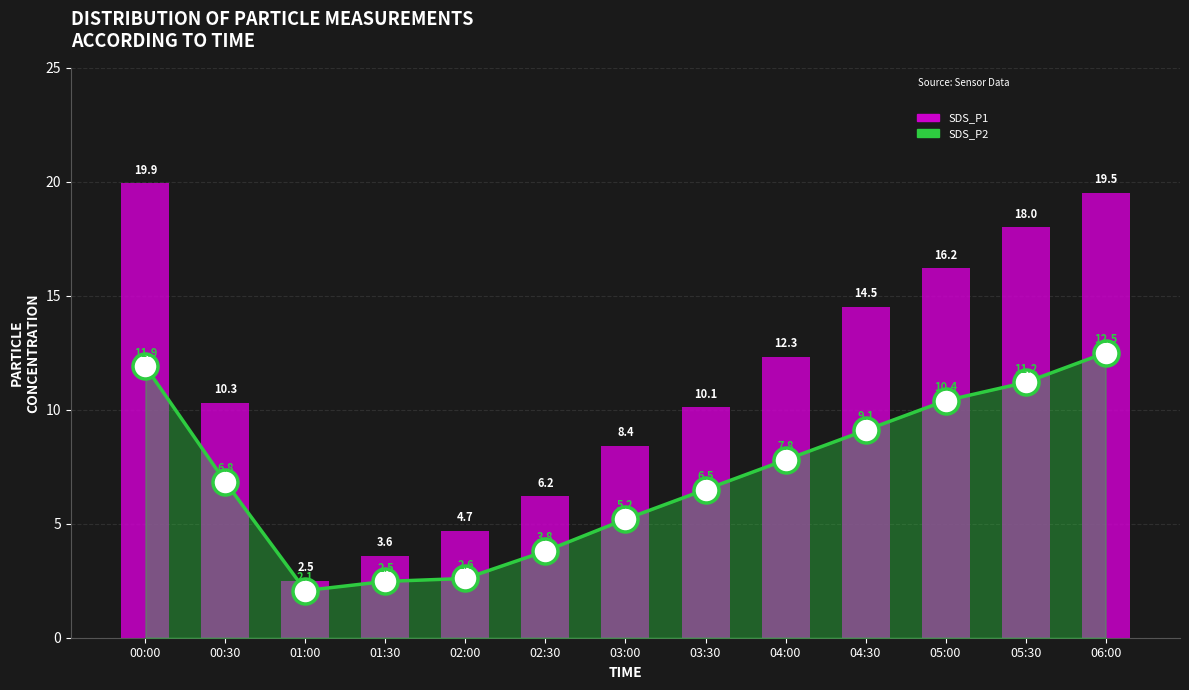

What is the value of the SDS_P2 bar at the 5th from the left?

2.6